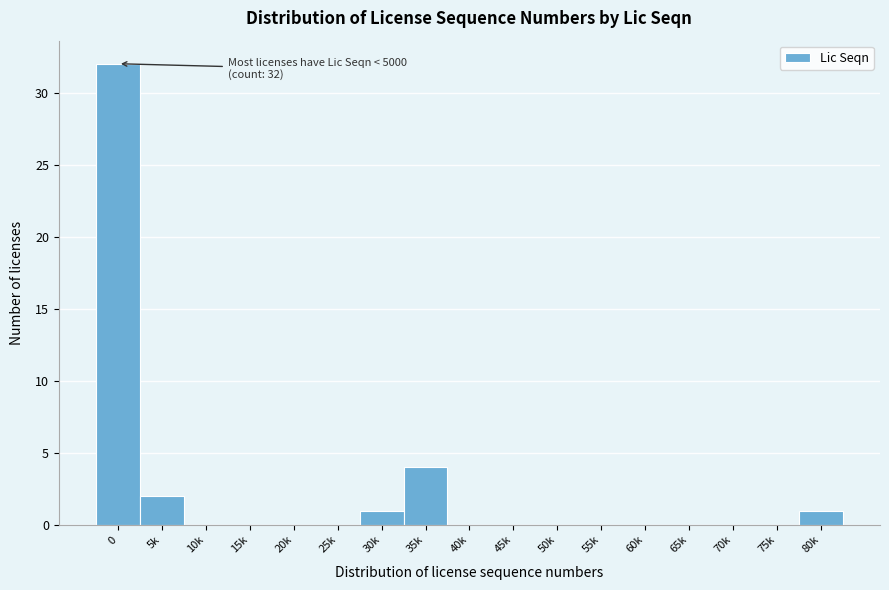

Reading right to left, list all the values displayed in this chart.

80k=1	75k=0	70k=0	65k=0	60k=0	55k=0	50k=0	45k=0	40k=0	35k=4	30k=1	25k=0	20k=0	15k=0	10k=0	5k=2	0=32